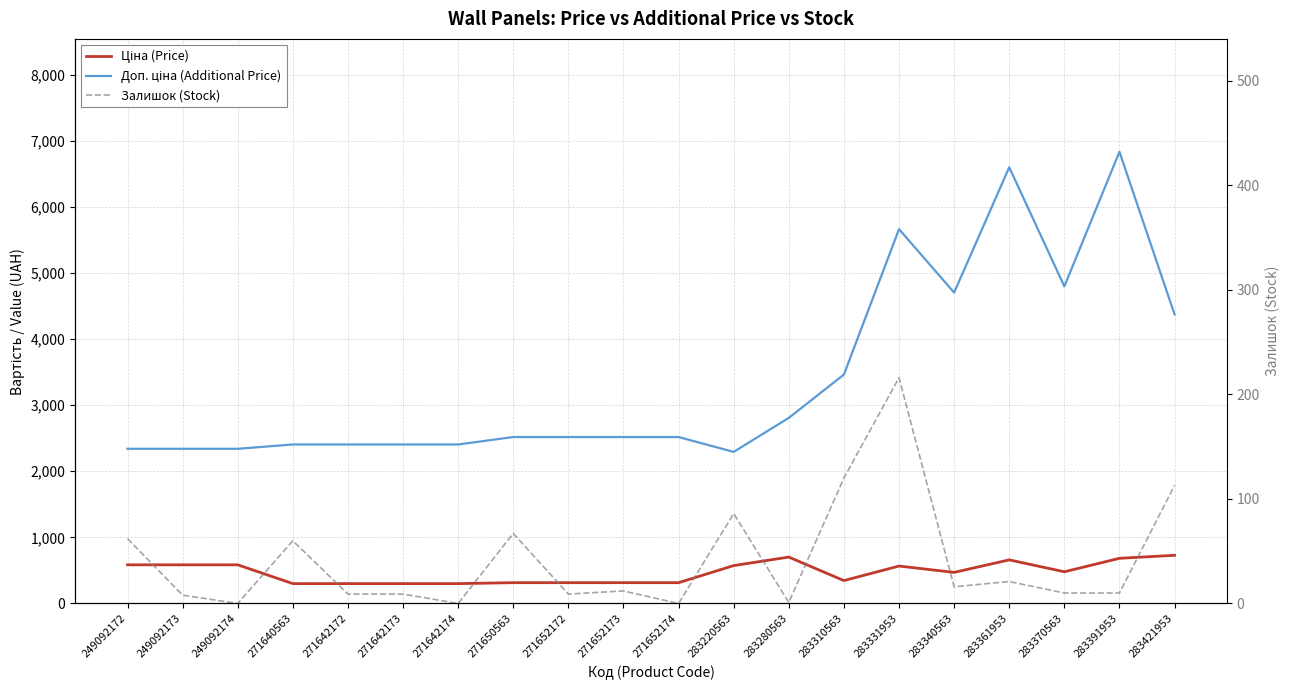

What are all the series names shown in the legend?

Ціна (Price), Доп. ціна (Additional Price), Залишок (Stock)